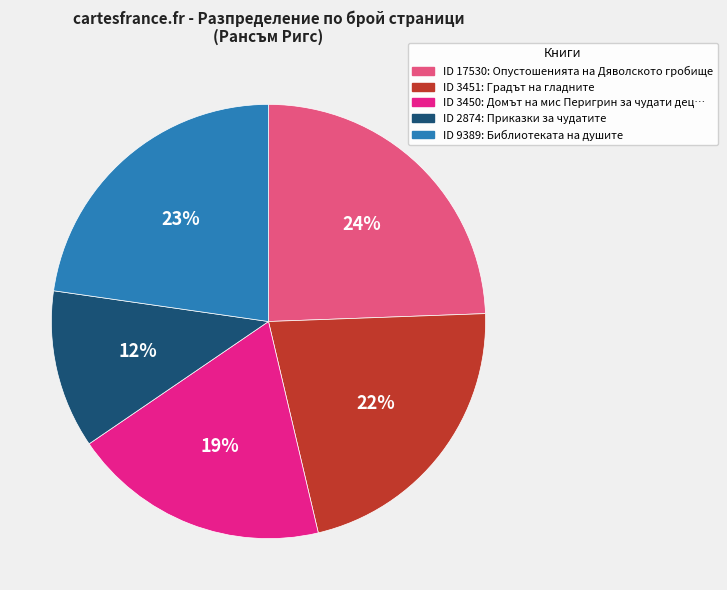

To the nearest percent, what is the average slice percentage?

20%